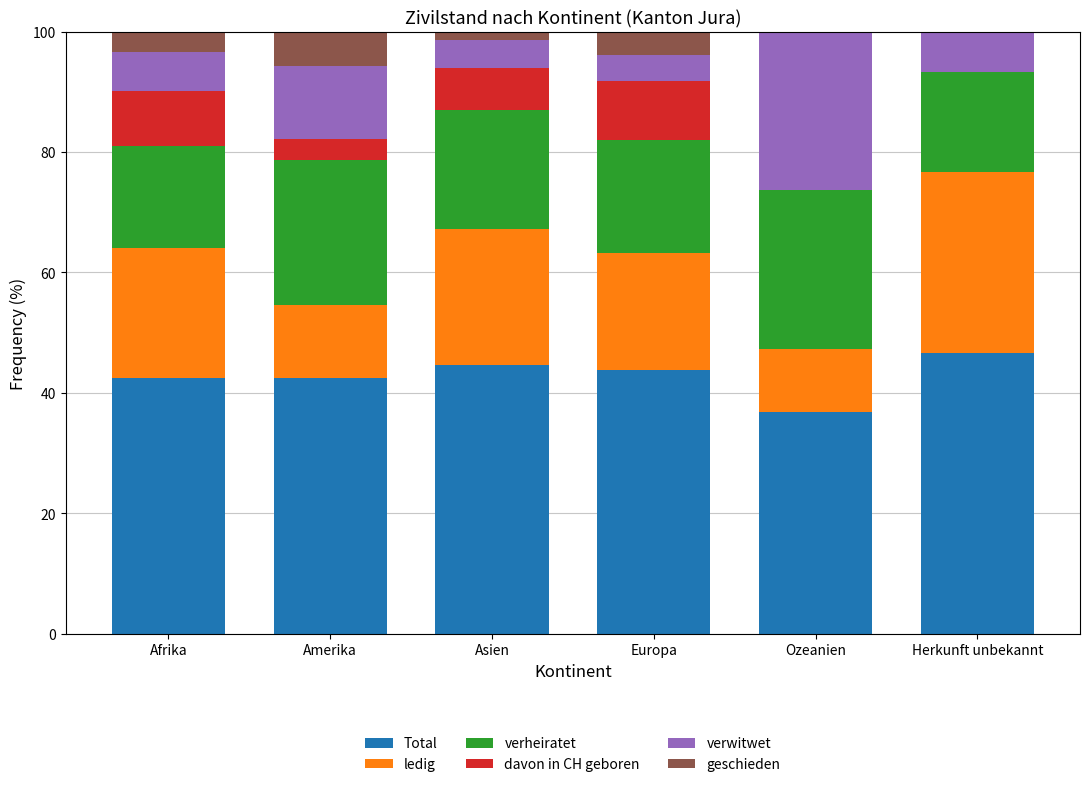

At which label does Total reach its peak?

Herkunft unbekannt